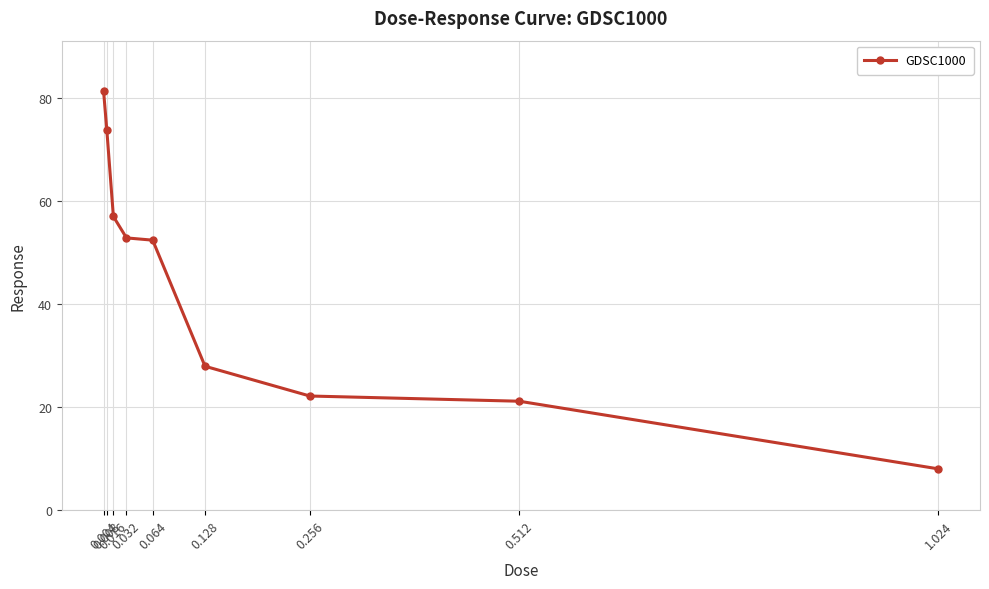

What is the value of the 1st point from the left?

81.4